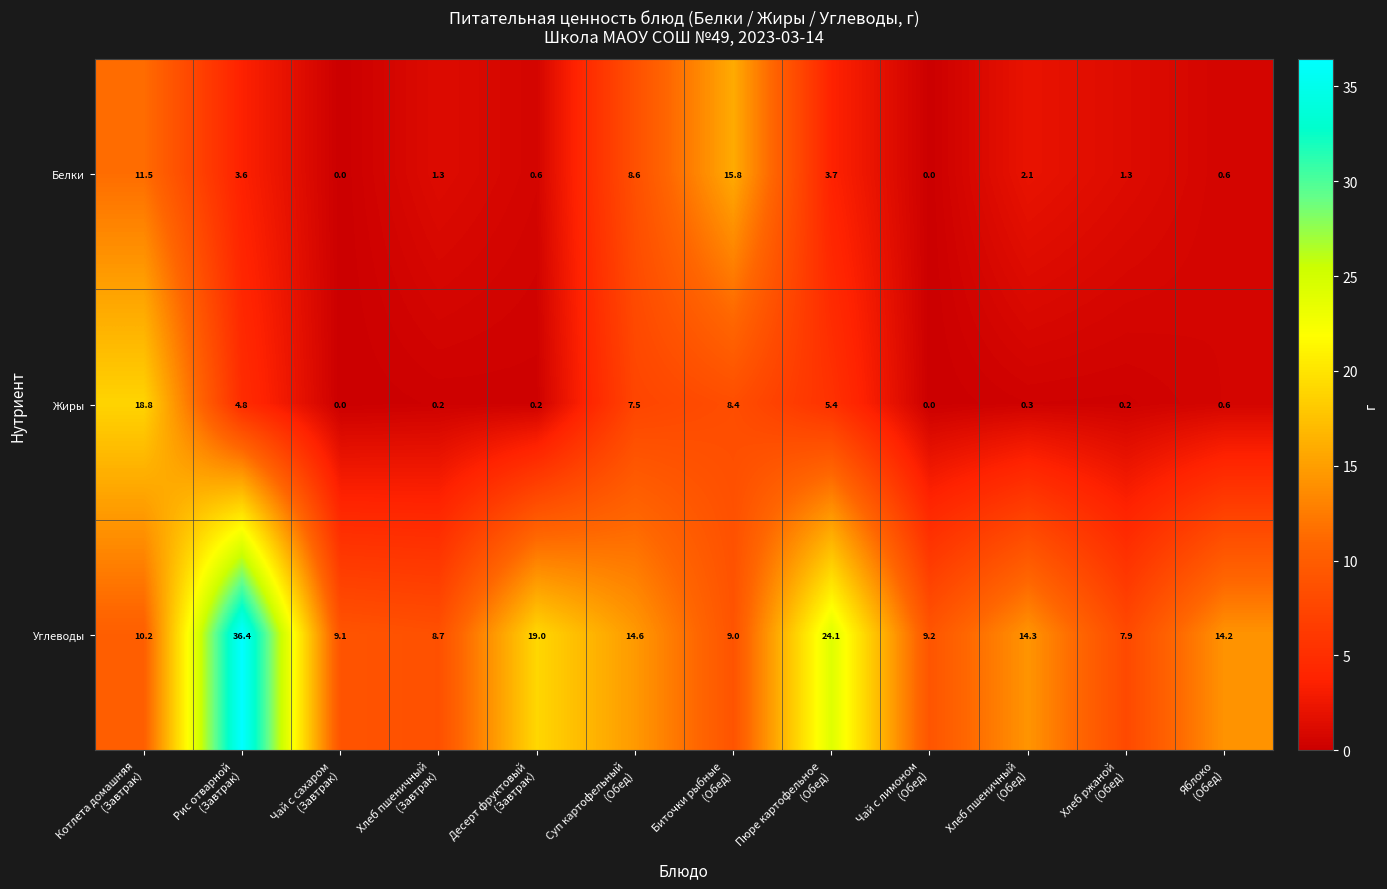

What is the lowest value of the Углеводы series?

7.9